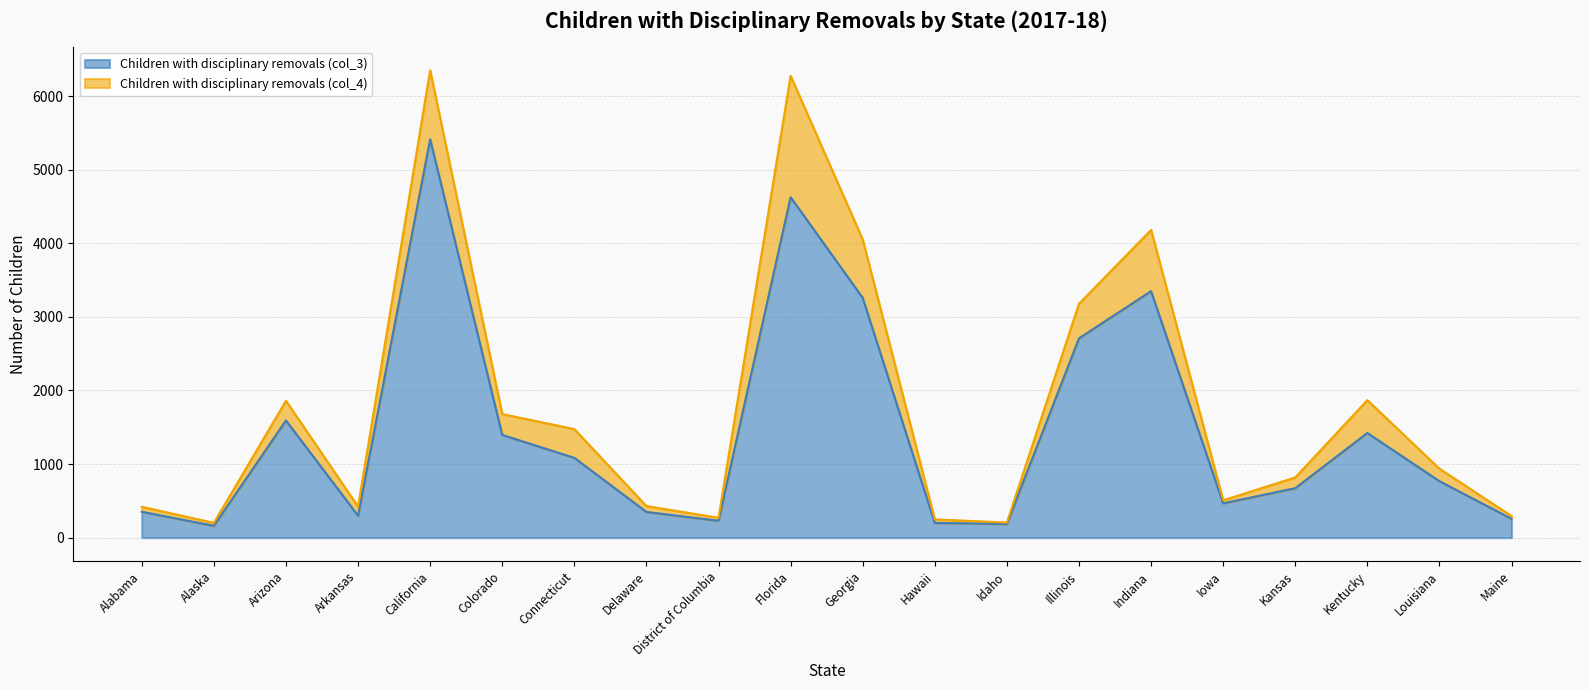

How many values exceed 767?

9